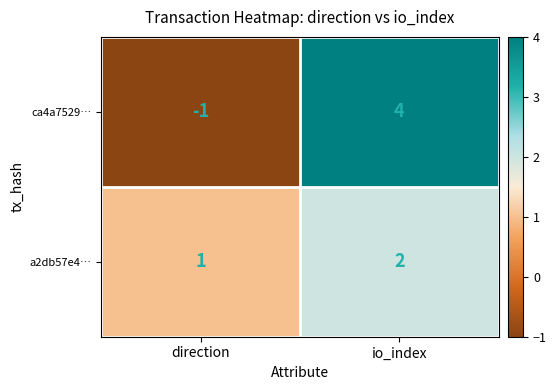

List the series in order of their peak value, highest first.

ca4a7529…, a2db57e4…